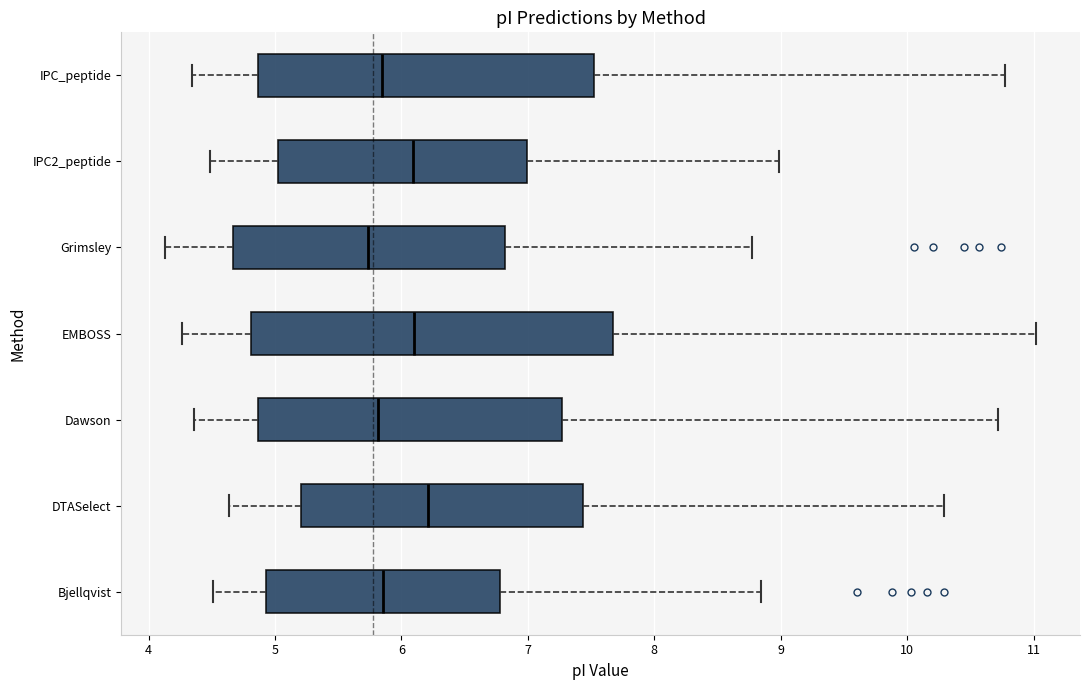

Which box has the furthest to the right median line?

DTASelect